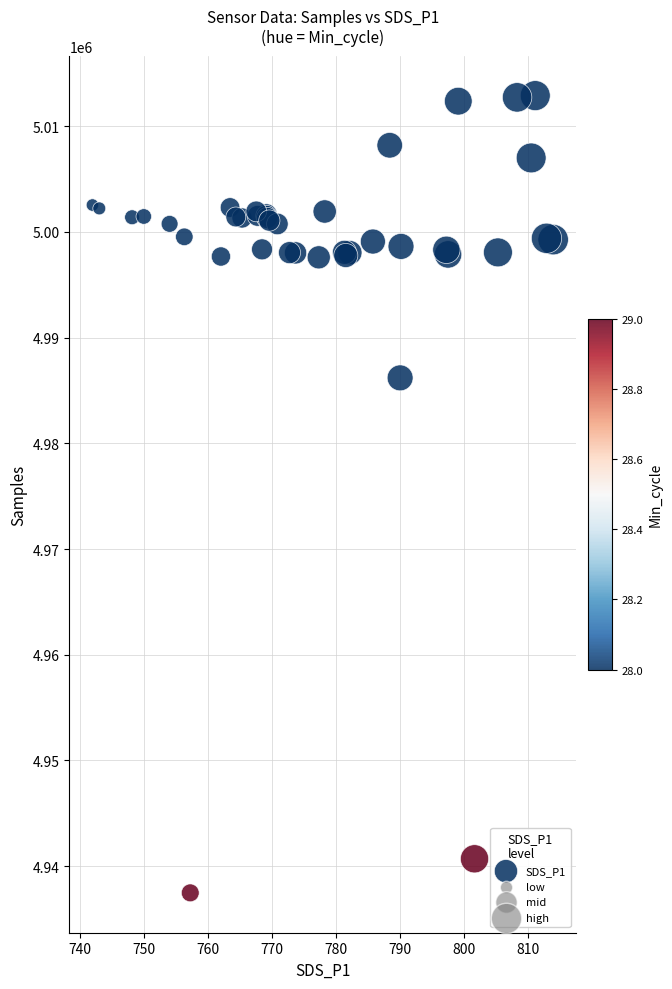

What Y value in the scatter plot is closest to 4975186?

4986197